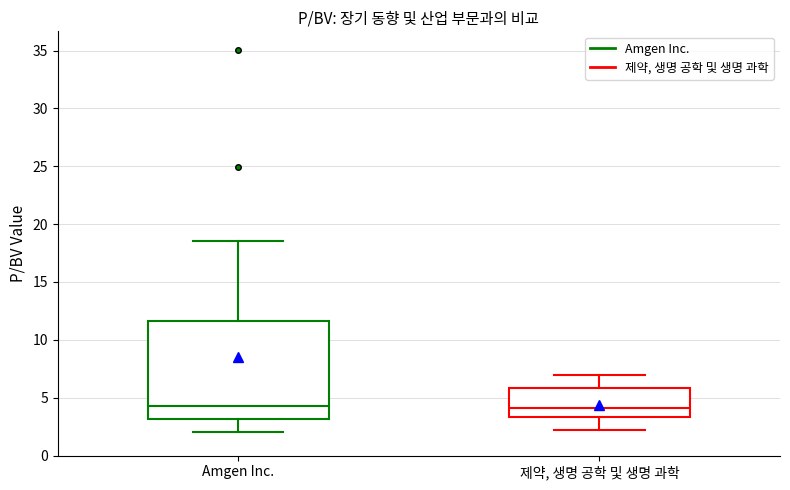

Where does the upper whisker of the box for 제약, 생명 공학 및 생명 과학 end on the y-axis? The values are not printed on the chart, so give them approximately, as read against the axis.

7.0